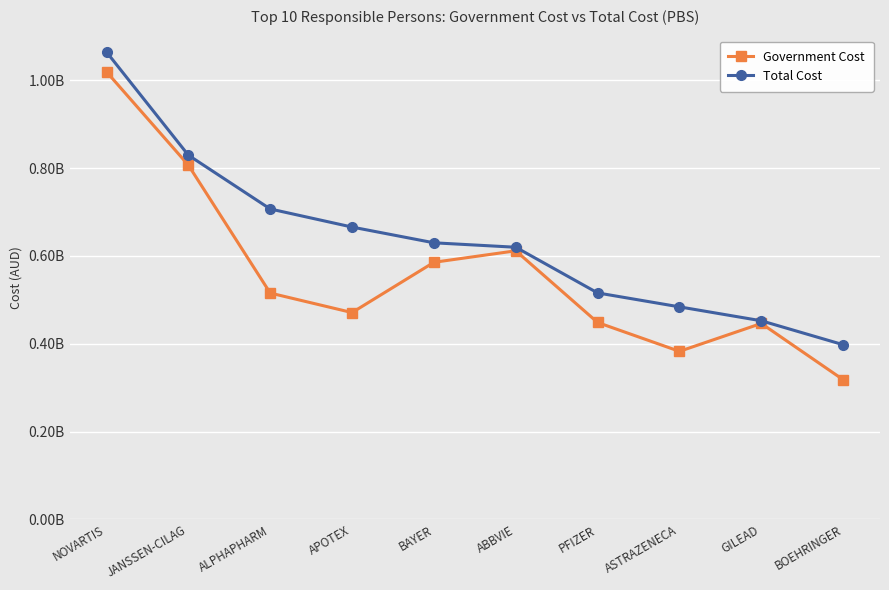

Between ALPHAPHARM and ASTRAZENECA, which series saw the biggest shift?

Total Cost